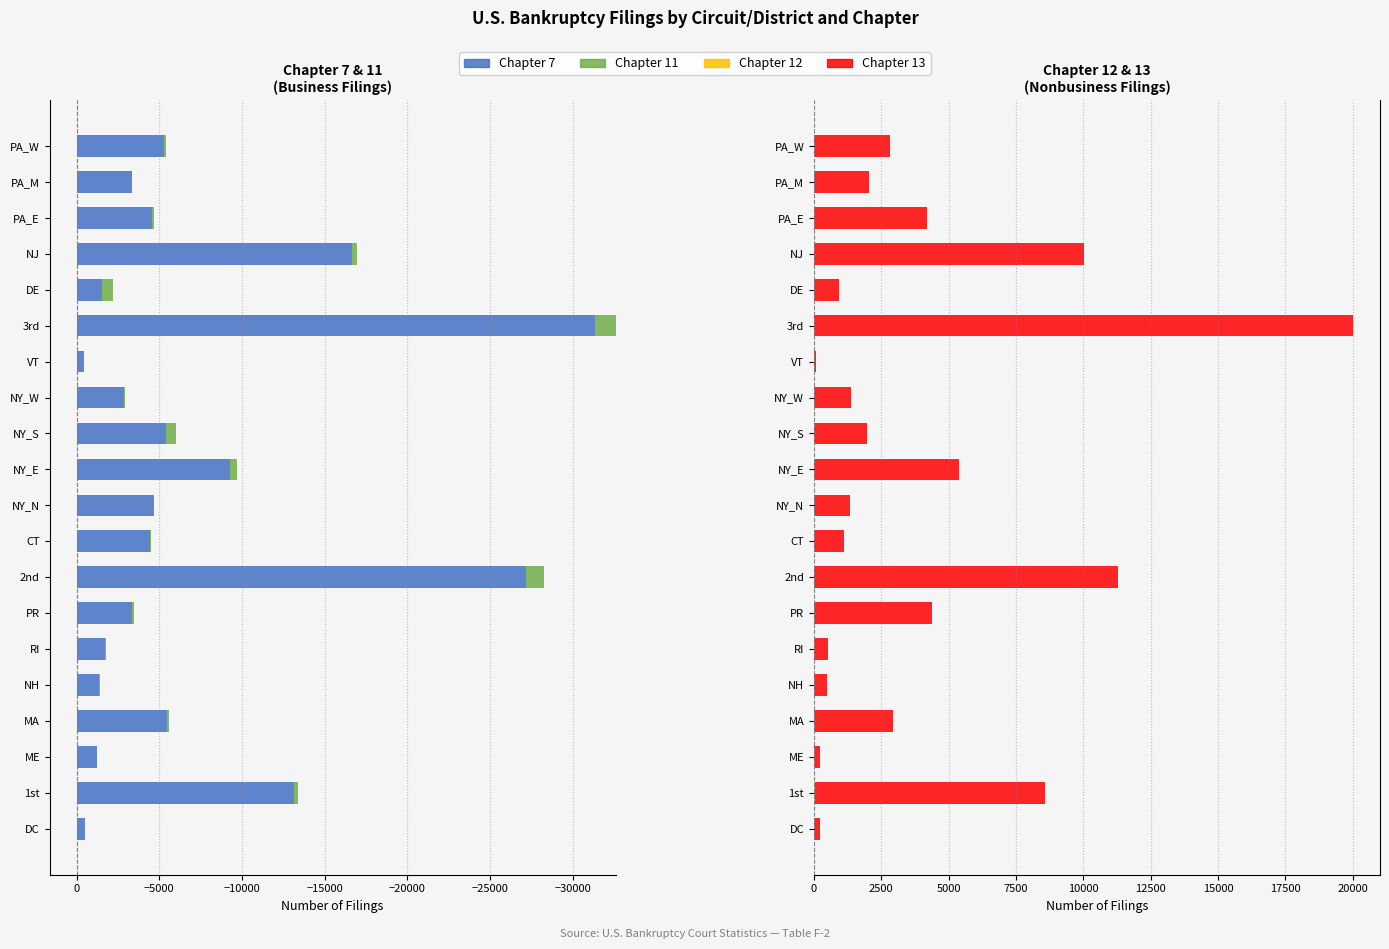

Between DC and ME, which series saw the biggest shift?

Chapter 7